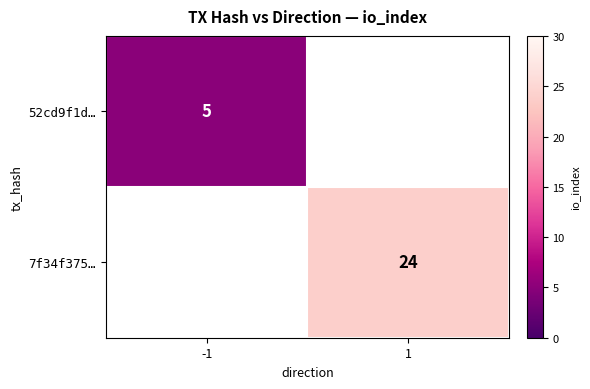

True or false: 7f34f375… has a value of 39 at 1.

False